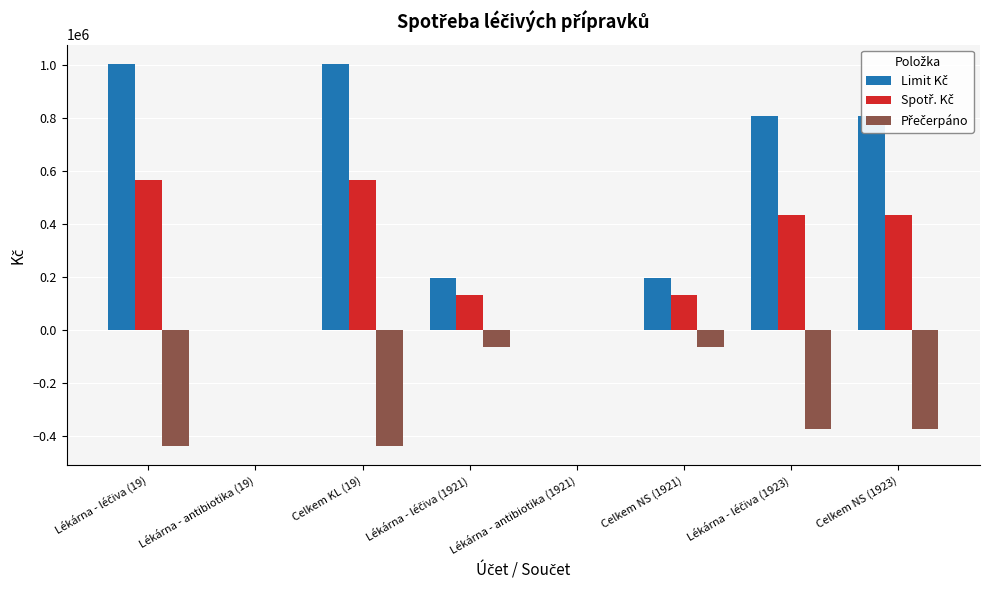

Reading right to left, list all the values displayed in this chart.

Limit Kč: 806665.5	806665.5	197199.9	1000.0	196199.9	1003865.3	1000.0	1002865.3
Spotř. Kč: 434514.5	434514.5	130769.0	37.5	130731.5	565283.4	37.5	565245.9
Přečerpáno: -372151.0	-372151.0	-66430.9	-962.5	-65468.4	-438581.9	-962.5	-437619.4